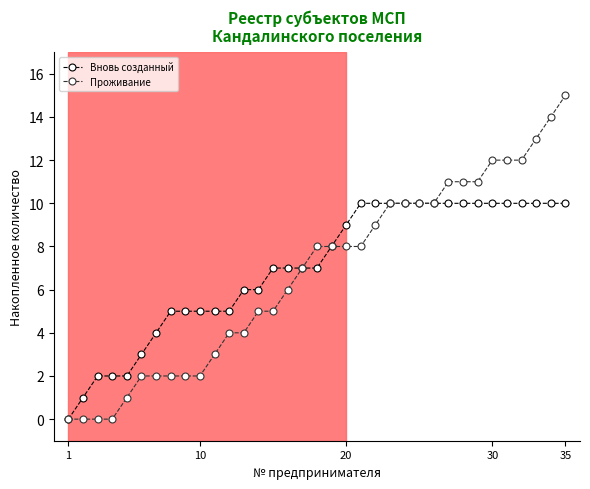

List the series in order of their peak value, highest first.

Проживание, Вновь созданный